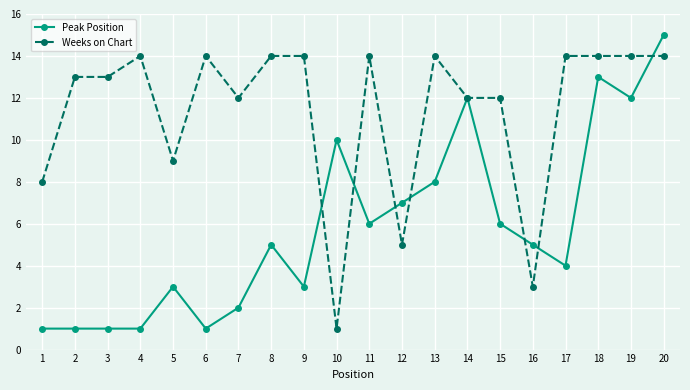

At which category does the chart reach its peak across all series?

20